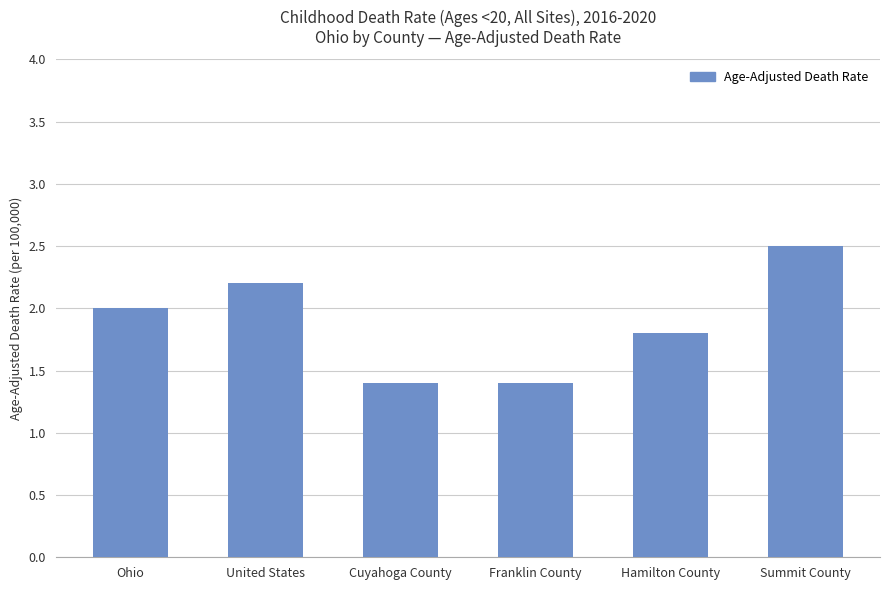

What is the minimum value shown in the chart?

1.4